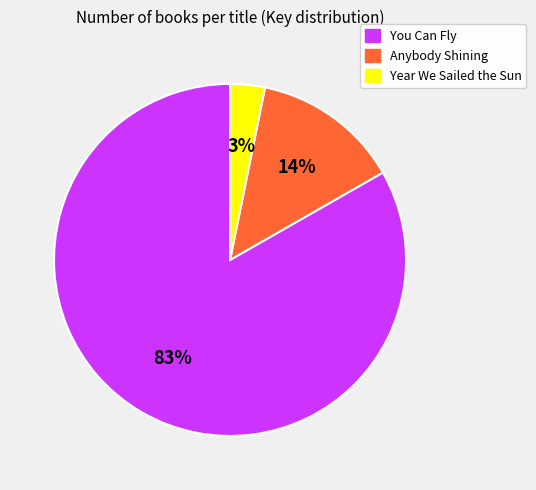

What is the largest slice in the pie chart?

You Can Fly